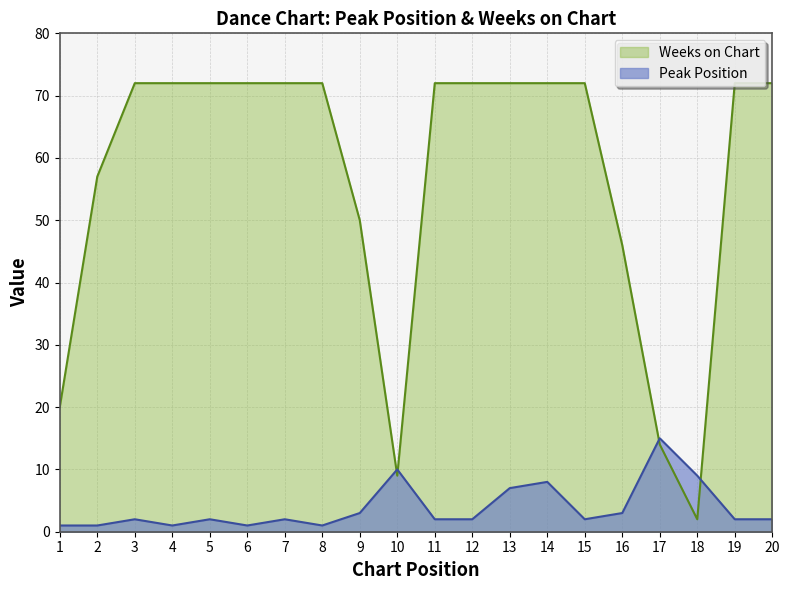

Reading left to right, transcribe all the data shown in this chart.

Peak Position: 1	1	2	1	2	1	2	1	3	10	2	2	7	8	2	3	15	9	2	2
Weeks on Chart: 20	57	72	72	72	72	72	72	50	9	72	72	72	72	72	46	14	2	72	72